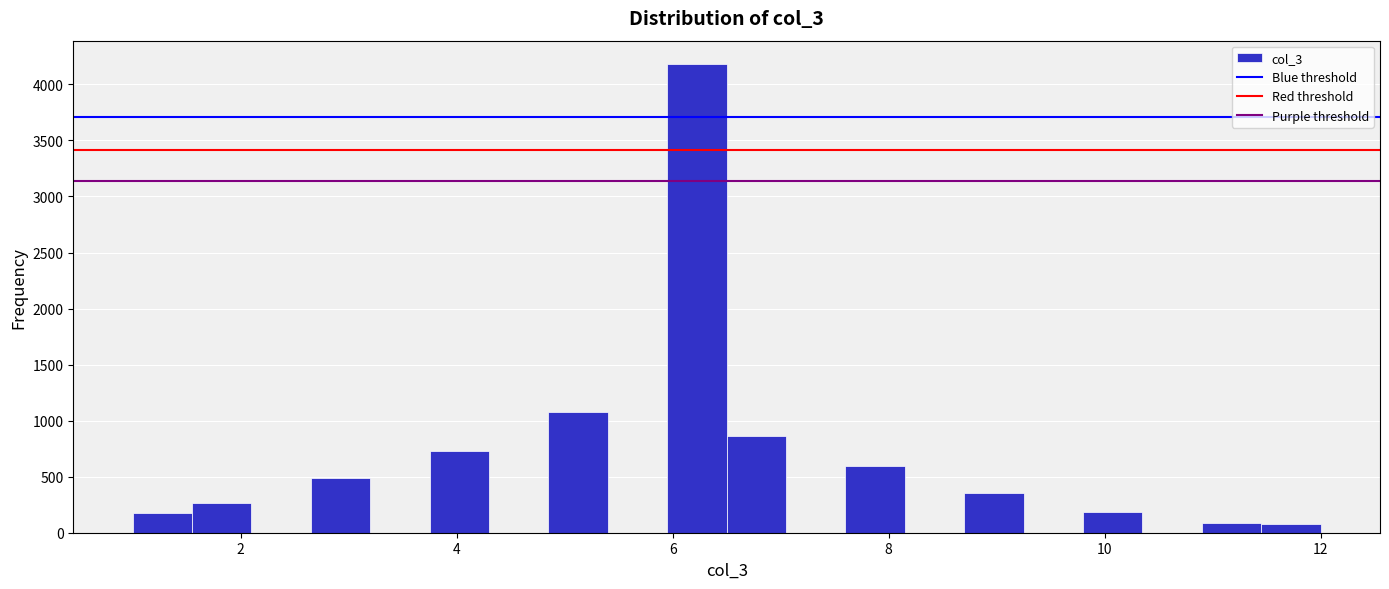

Read against the x-axis, roughly where is the centre of the tallest bar?

6.2